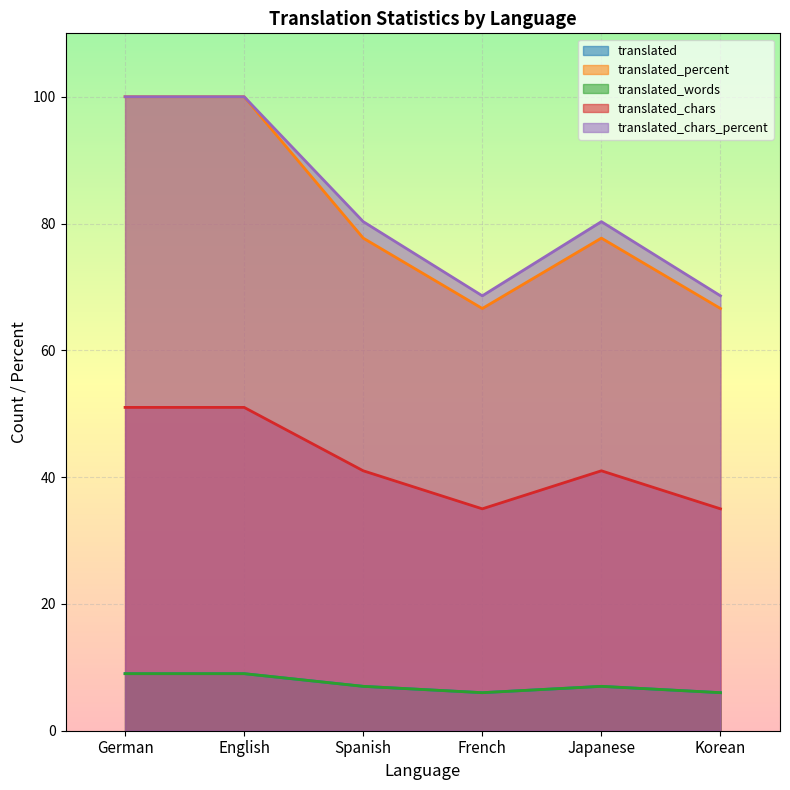

What is the difference between the second highest and second lowest values in the translated_chars series?

16.0